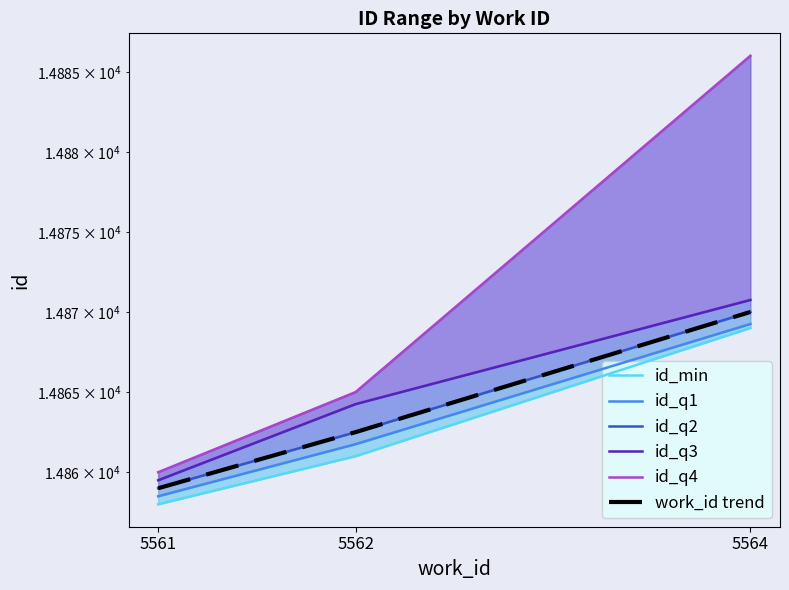

What is the difference between the highest and lowest values at 5562?

4.0